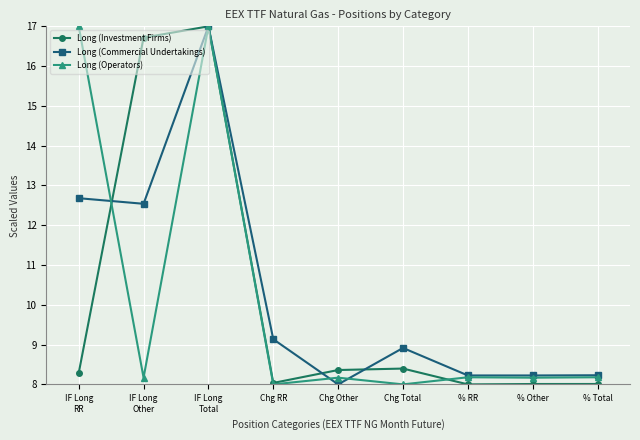

What is the value of the Long (Operators) point at the 6th from the left?

8.0